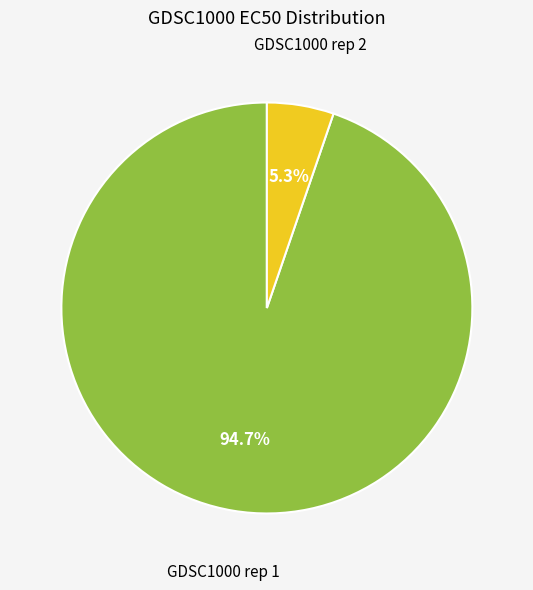

Is the sum of GDSC1000 rep 1 and GDSC1000 rep 2 greater than half?

Yes